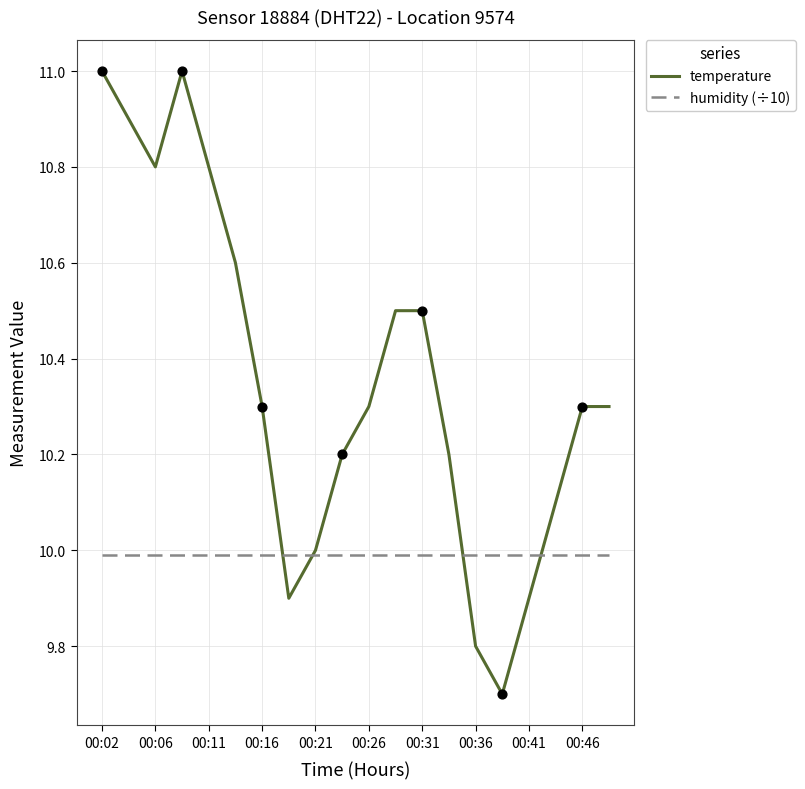

Which series has the largest total across all categories?

temperature